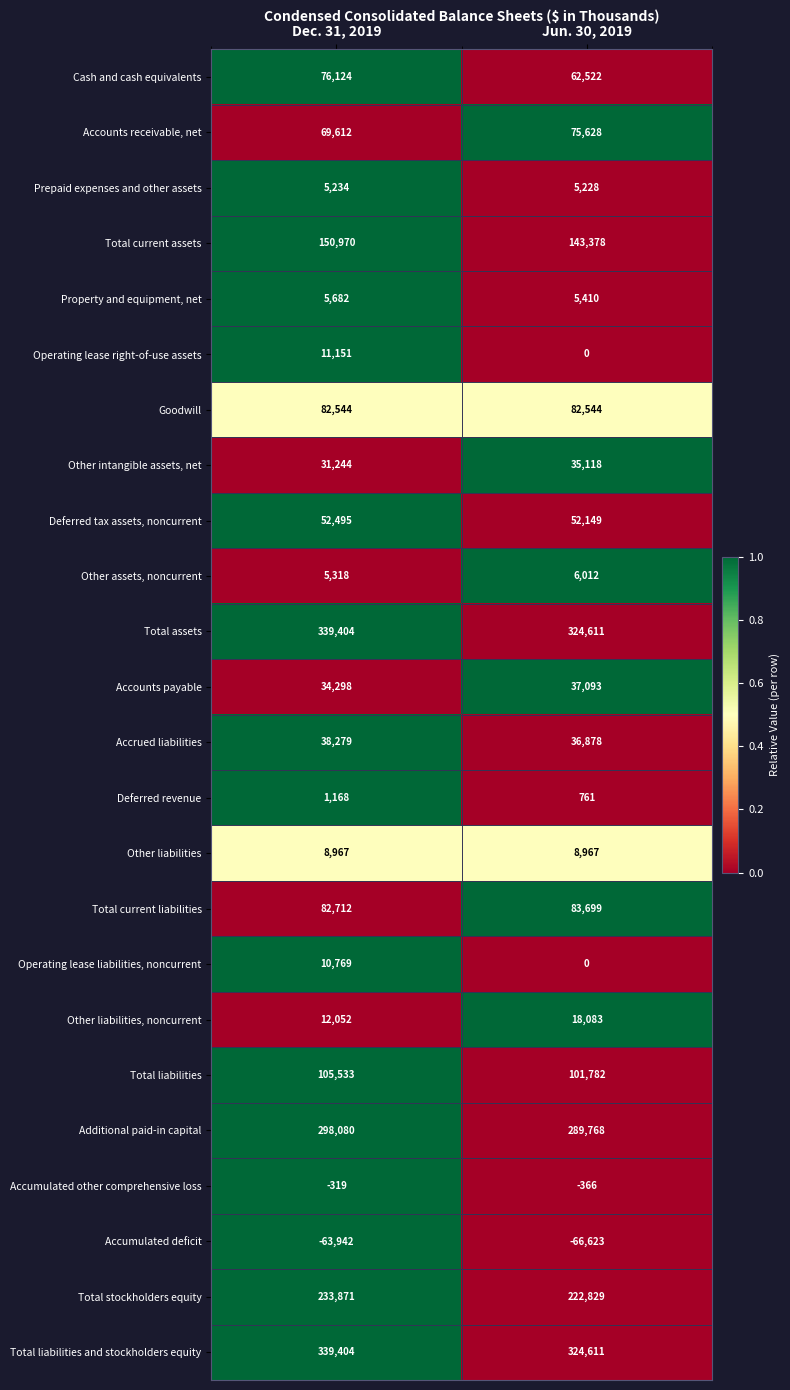

Count the number of data series in this chart.

24